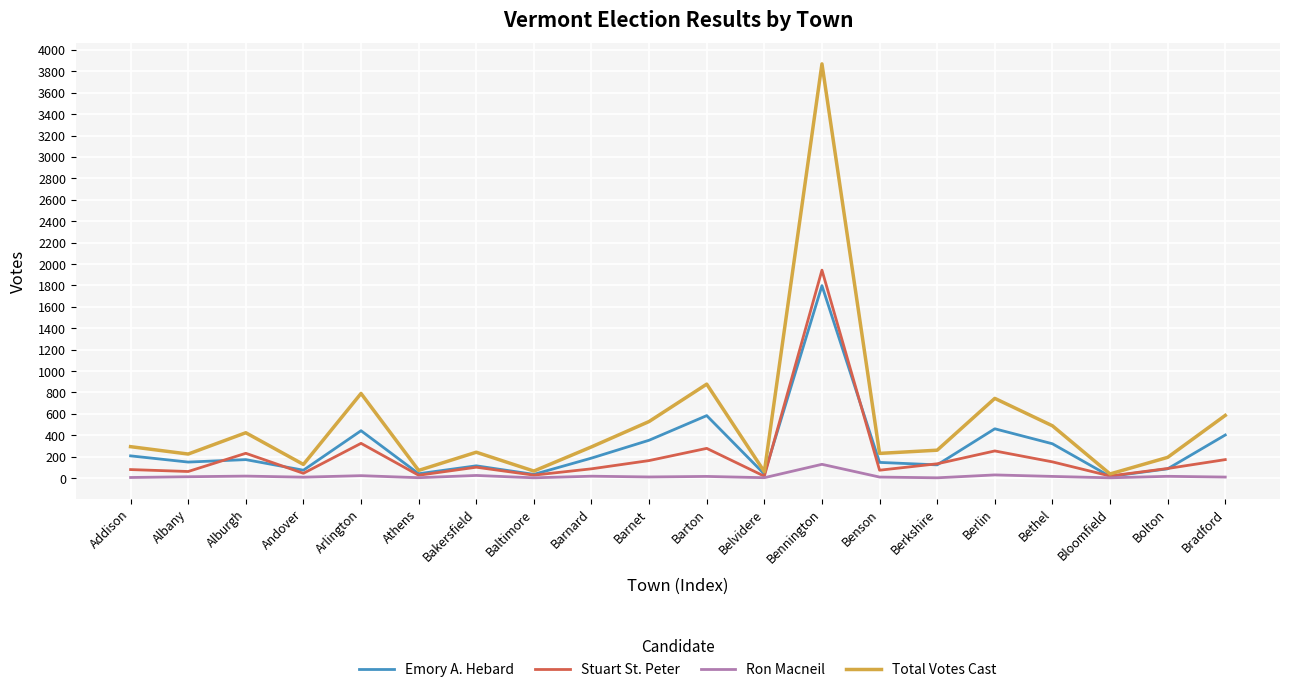

What is the average value of the Stuart St. Peter series?

214